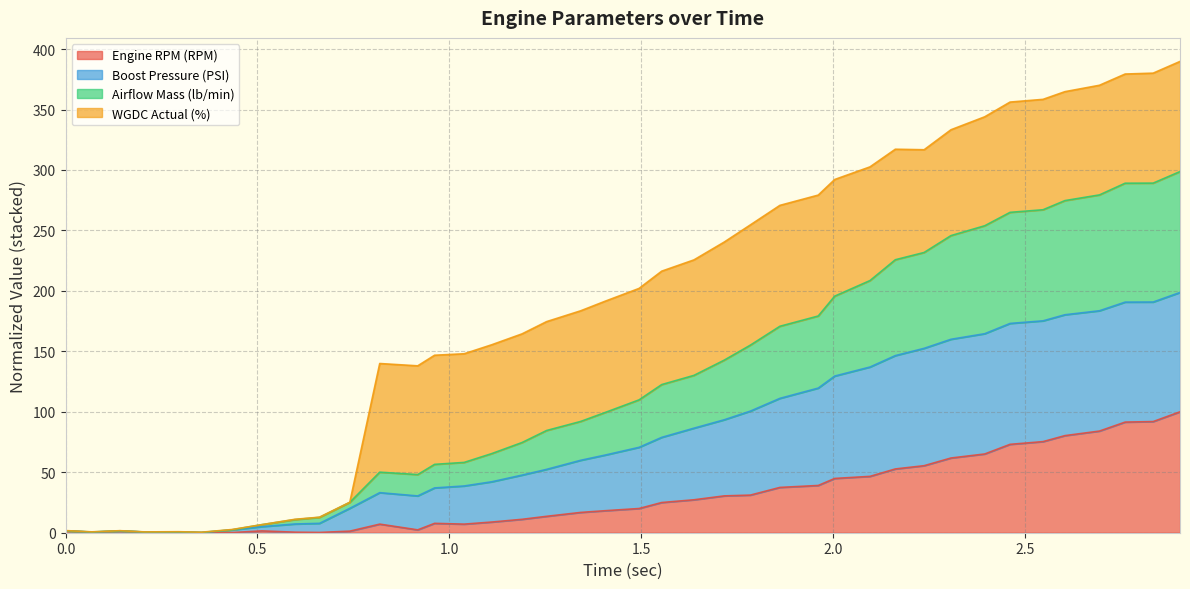

Which has a higher value, 1.862 or 0.068?

1.862